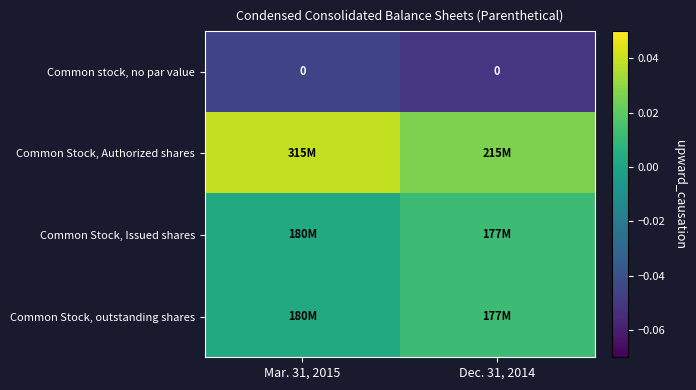

Which has a higher value, Mar. 31, 2015 or Dec. 31, 2014?

Mar. 31, 2015